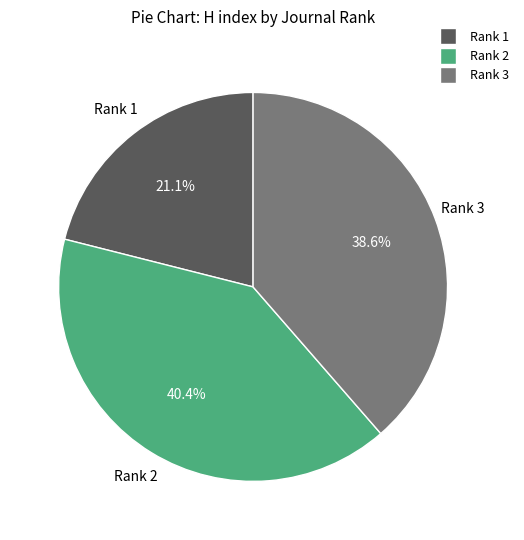

What is the ratio of the value at Rank 2 to the value at Rank 3?

1.0